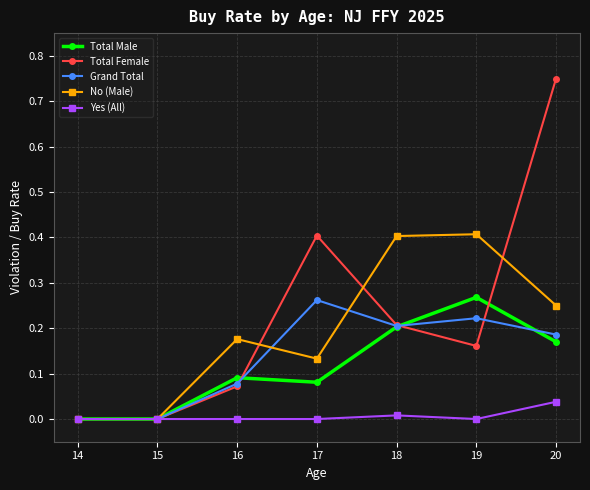

Which series has the largest range (max minus min)?

Total Female